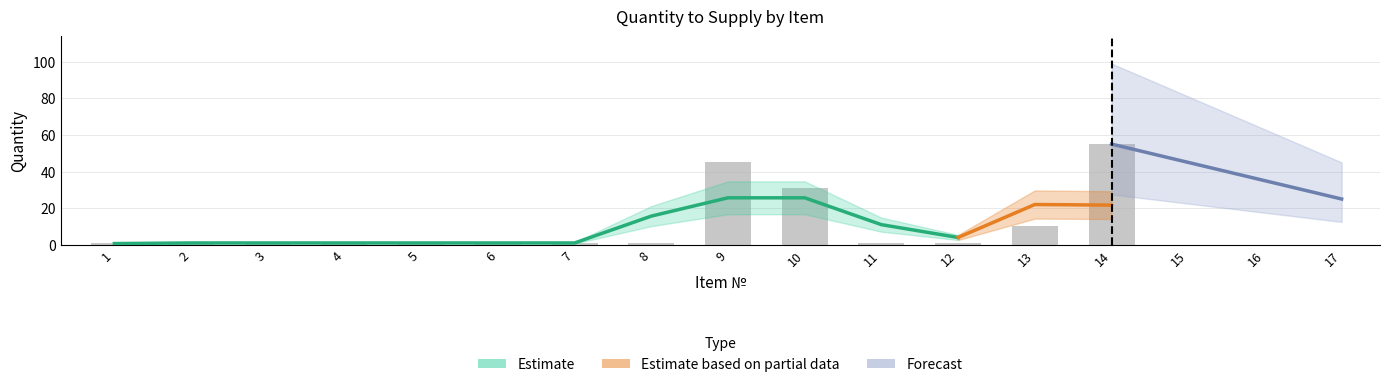

Reading left to right, extract all data points from this chart.

1=1	2=1	3=1	4=1	5=1	6=1	7=1	8=1	9=45	10=31	11=1	12=1	13=10	14=55